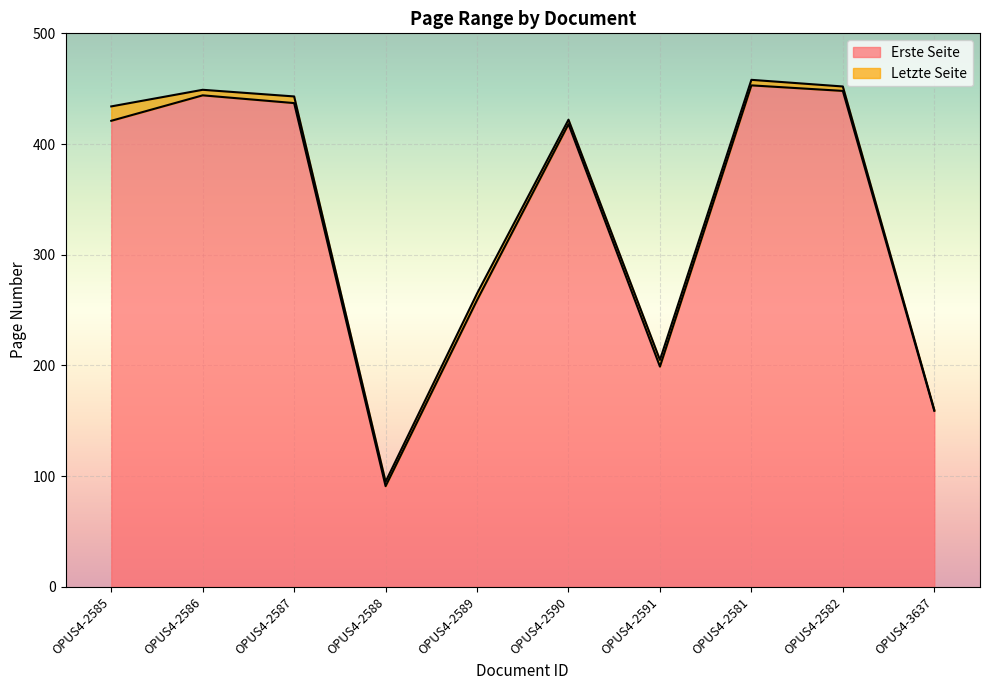

Where is Erste Seite nearest to the value 272?

OPUS4-2589